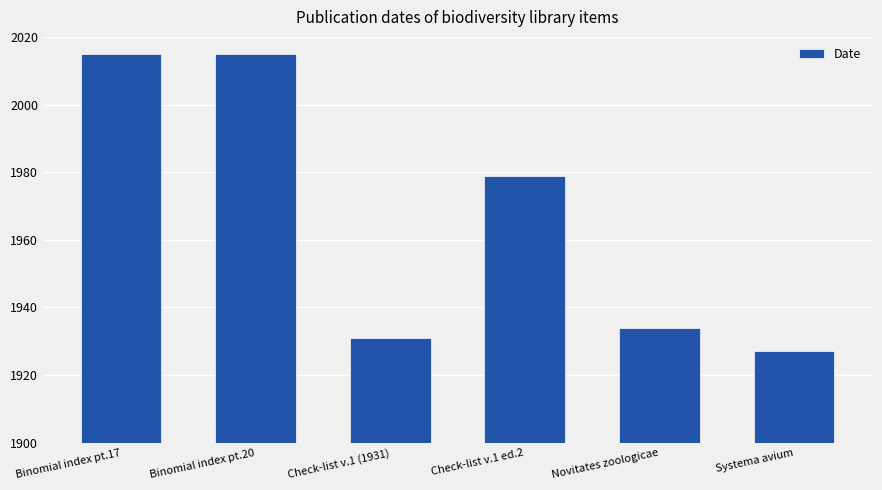

What is the smallest value displayed?

1927